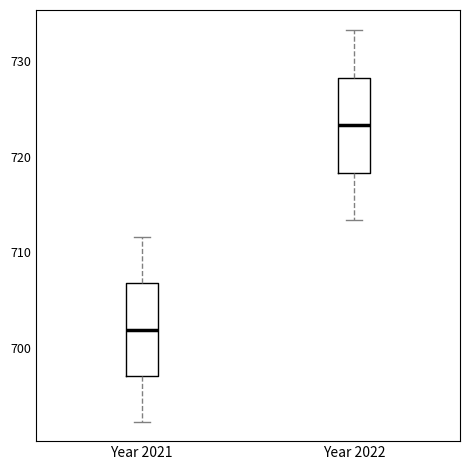

Where does the upper whisker of the box for Year 2022 end on the y-axis? The values are not printed on the chart, so give them approximately, as read against the axis.

733